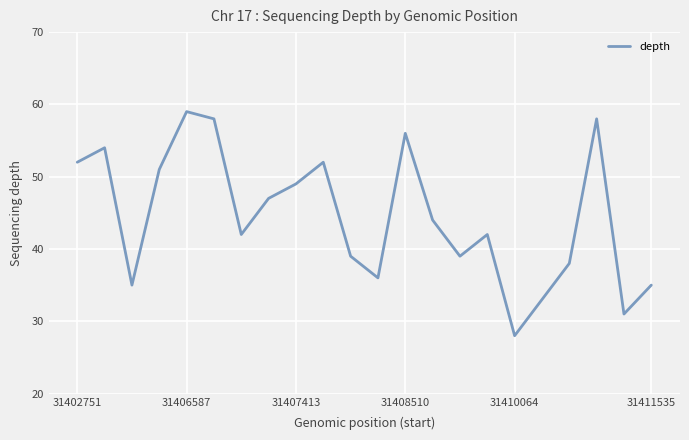

What is the difference between the maximum and minimum values?

31